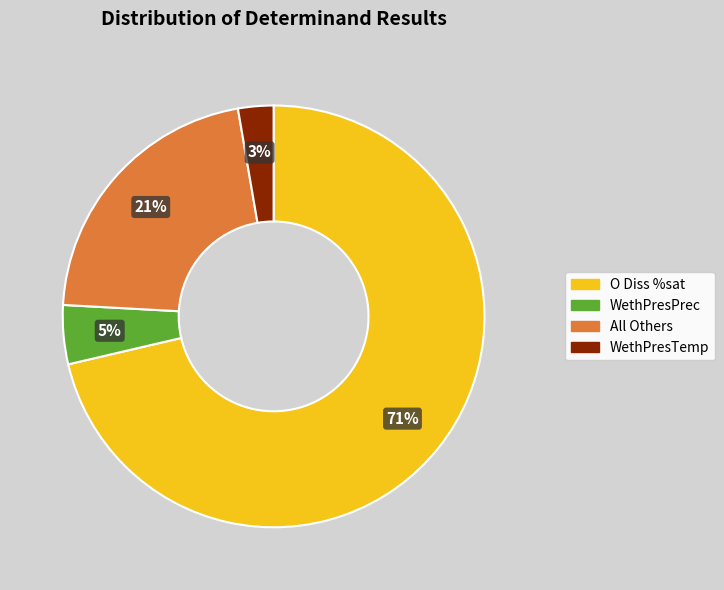

What is the ratio of the value at WethPresPrec to the value at WethPresTemp?

1.7